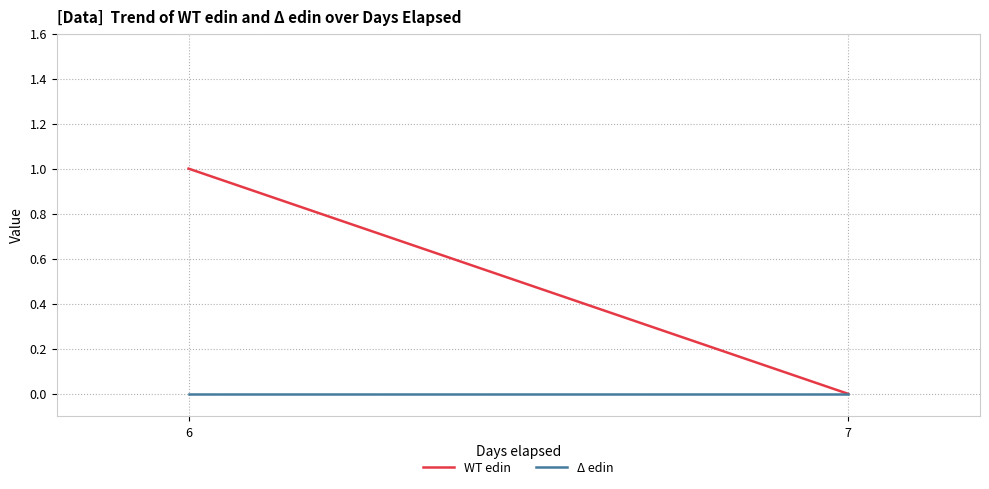

List the series in order of their overall mean, highest first.

WT edin, Δ edin